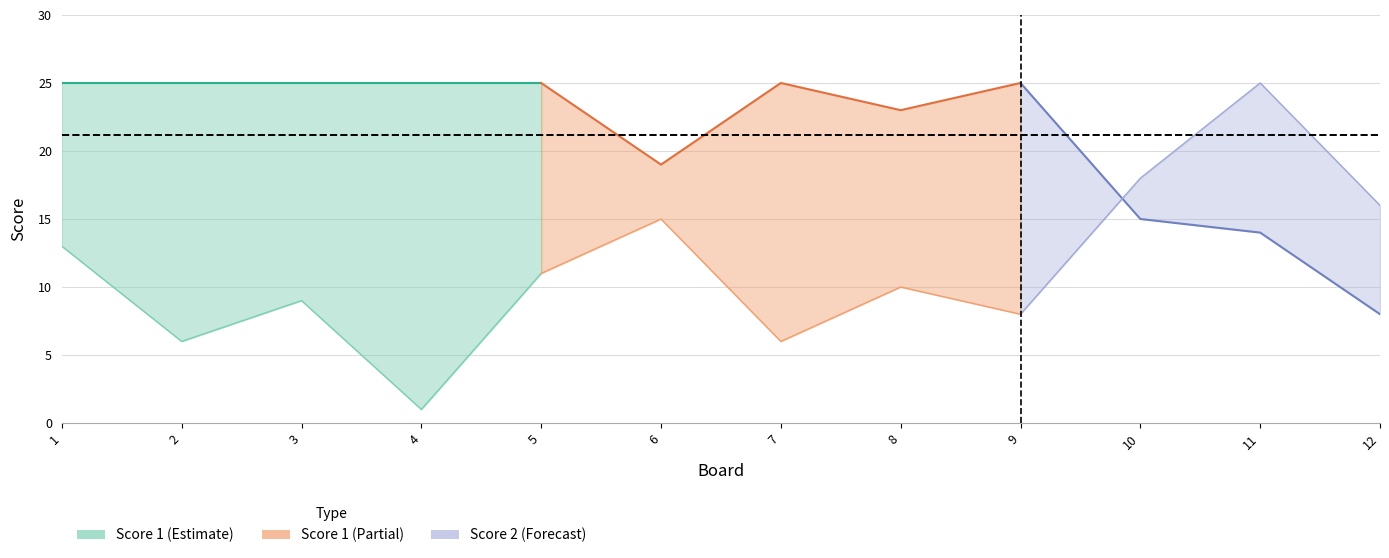

Which category has the lowest value across all series?

4